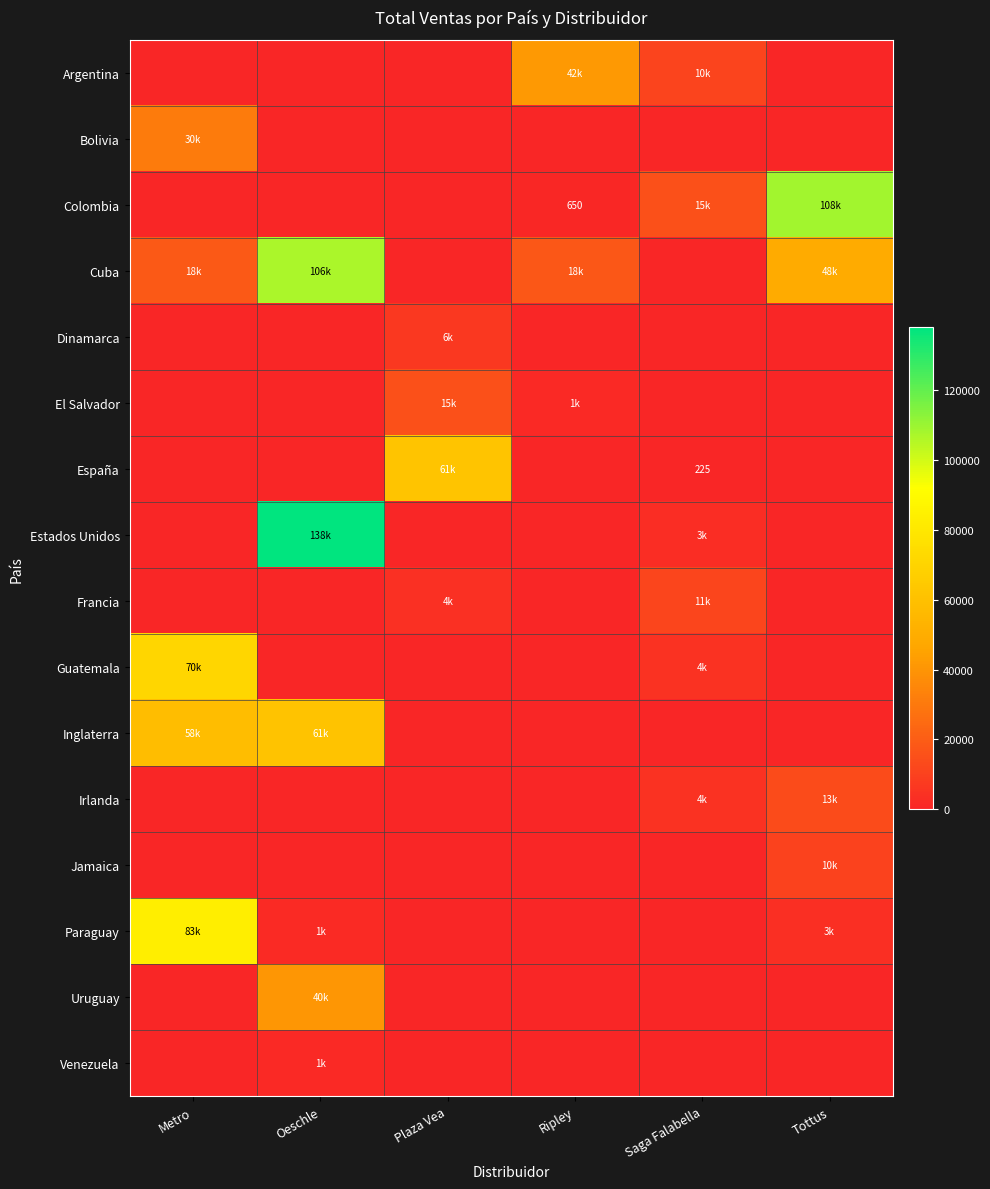

At which label does El Salvador reach its minimum?

Metro